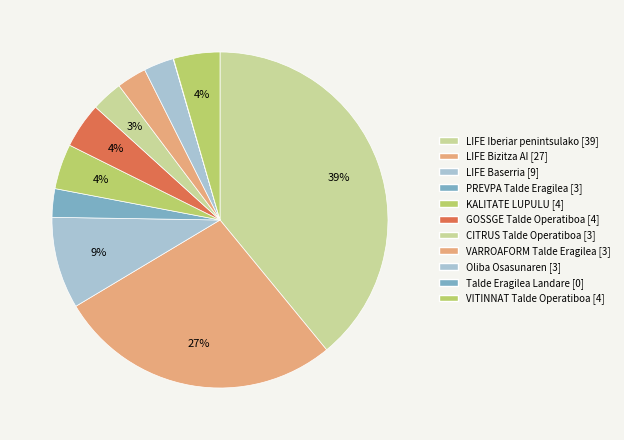

True or false: LIFE Iberiar penintsulako accounts for 25% of the total.

False